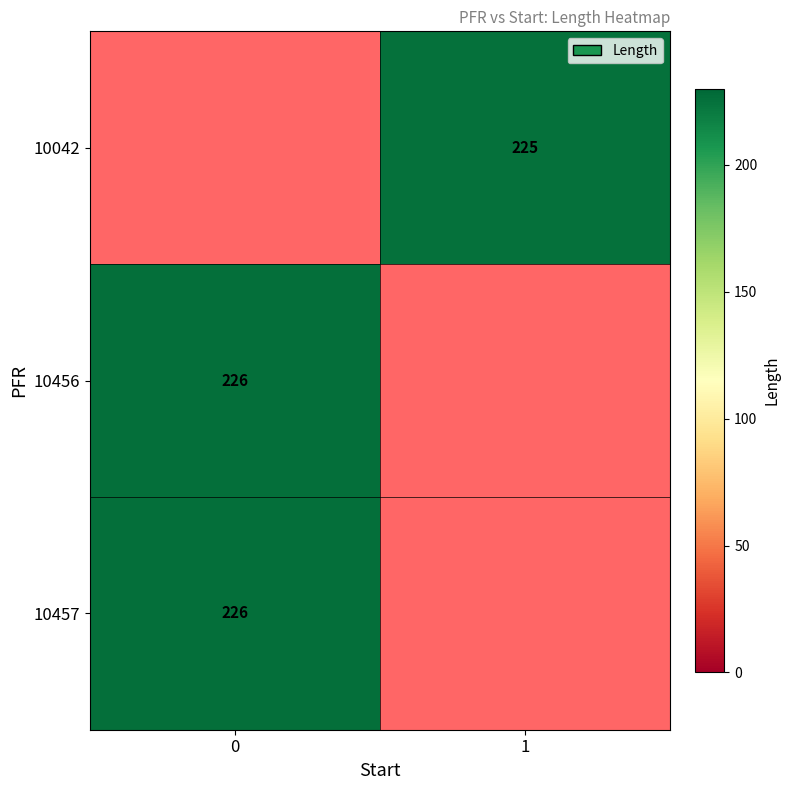

Is the value of 10042 at 1 greater than the value of 10457 at 0?

No